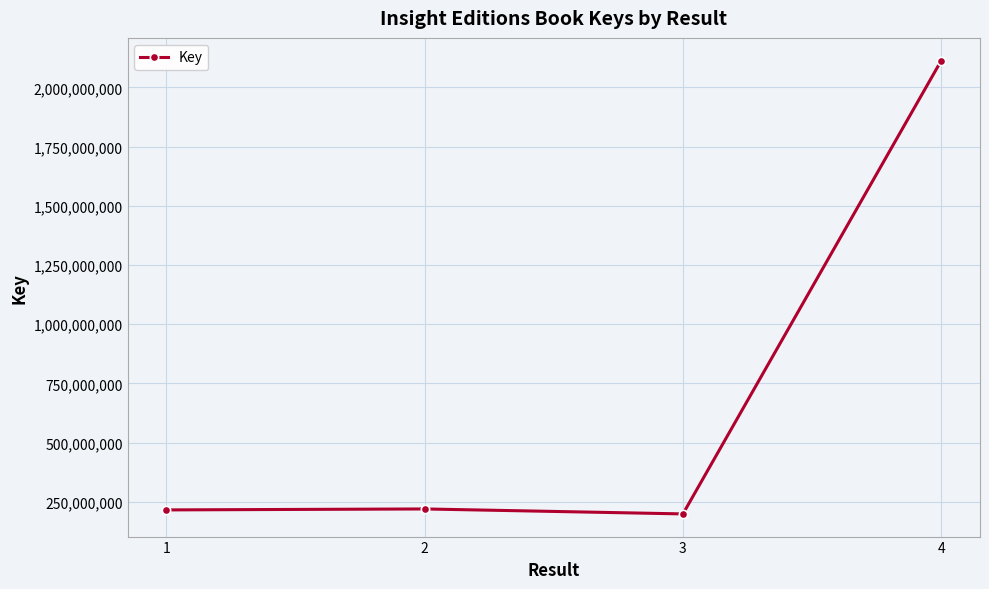

What is the difference between the maximum and minimum values?

1914084070